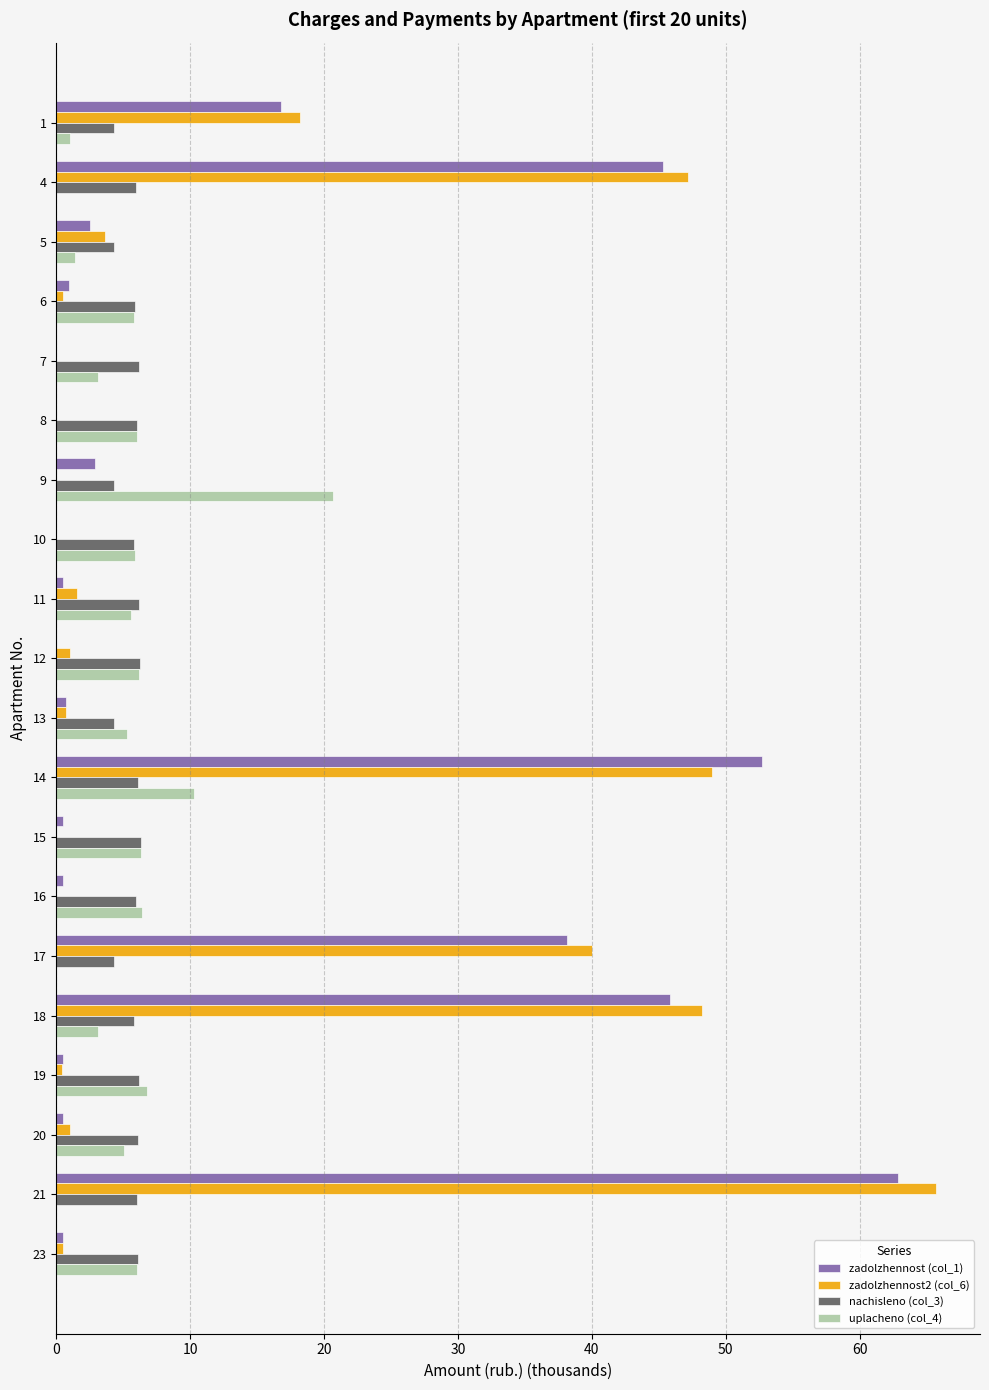

The value of uplacheno (col_4) at 6 is 5.8. True or false?

True